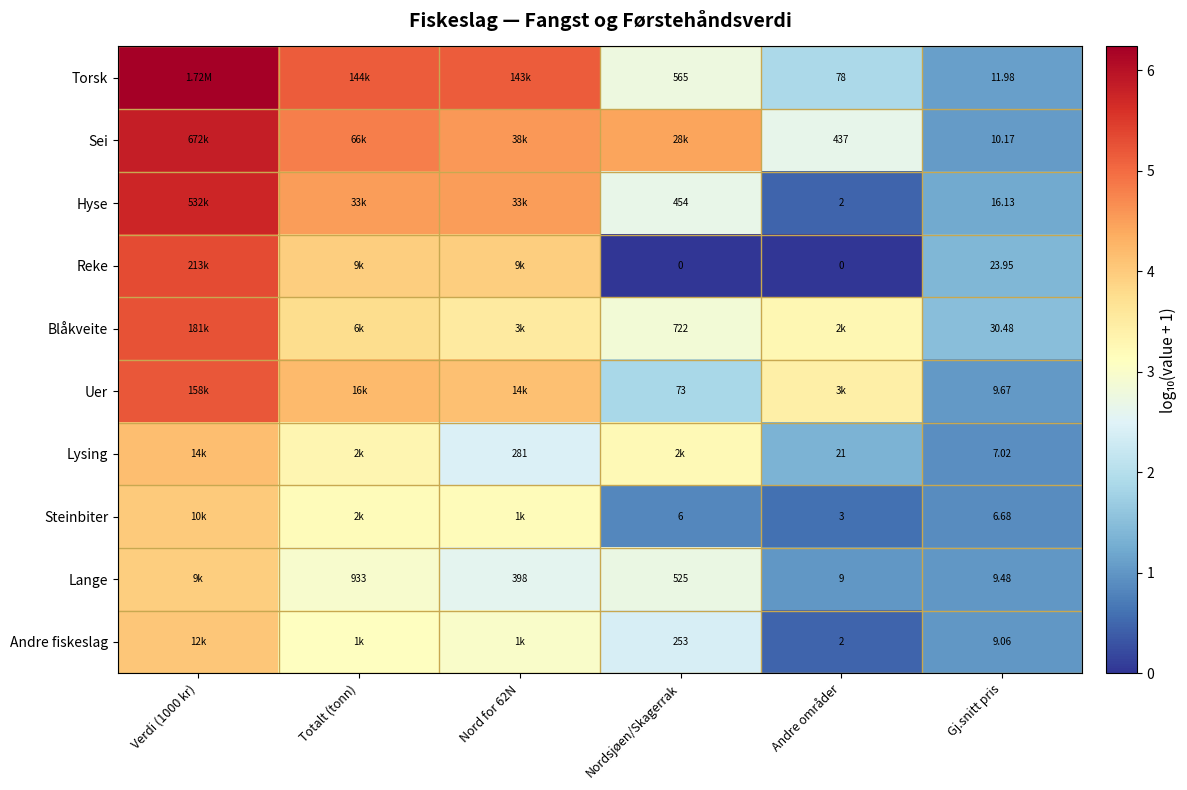

Is the value of Steinbiter at Totalt (tonn) greater than the value of Lange at Gj.snitt pris?

Yes